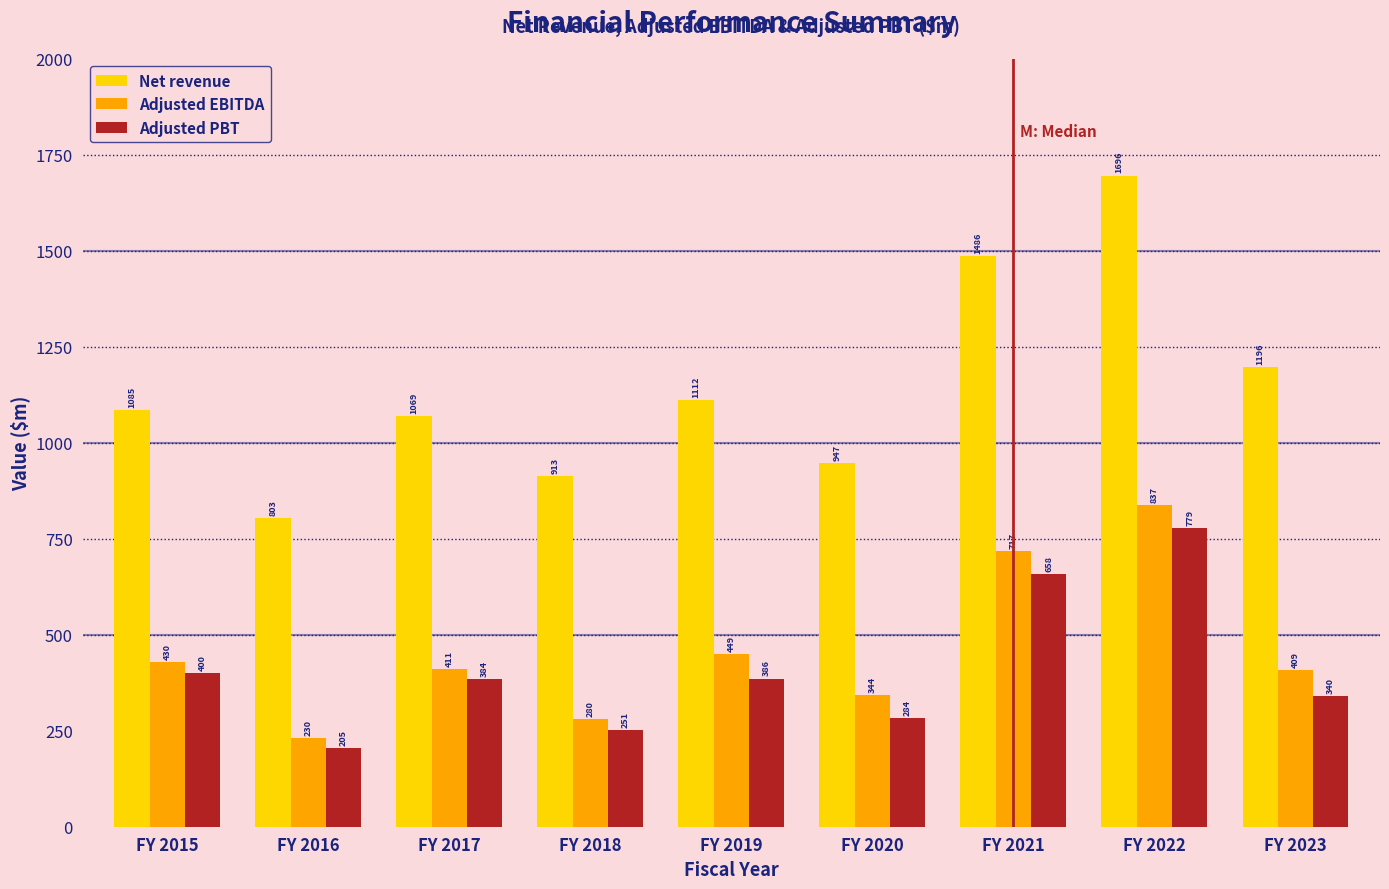

Reading left to right, what are all the values shown in this chart?

Net revenue: FY 2015=1085	FY 2016=803	FY 2017=1069	FY 2018=913	FY 2019=1112	FY 2020=947	FY 2021=1486	FY 2022=1696	FY 2023=1196
Adjusted EBITDA: FY 2015=430	FY 2016=230	FY 2017=411	FY 2018=280	FY 2019=449	FY 2020=344	FY 2021=717	FY 2022=837	FY 2023=409
Adjusted PBT: FY 2015=400	FY 2016=205	FY 2017=384	FY 2018=251	FY 2019=386	FY 2020=284	FY 2021=658	FY 2022=779	FY 2023=340